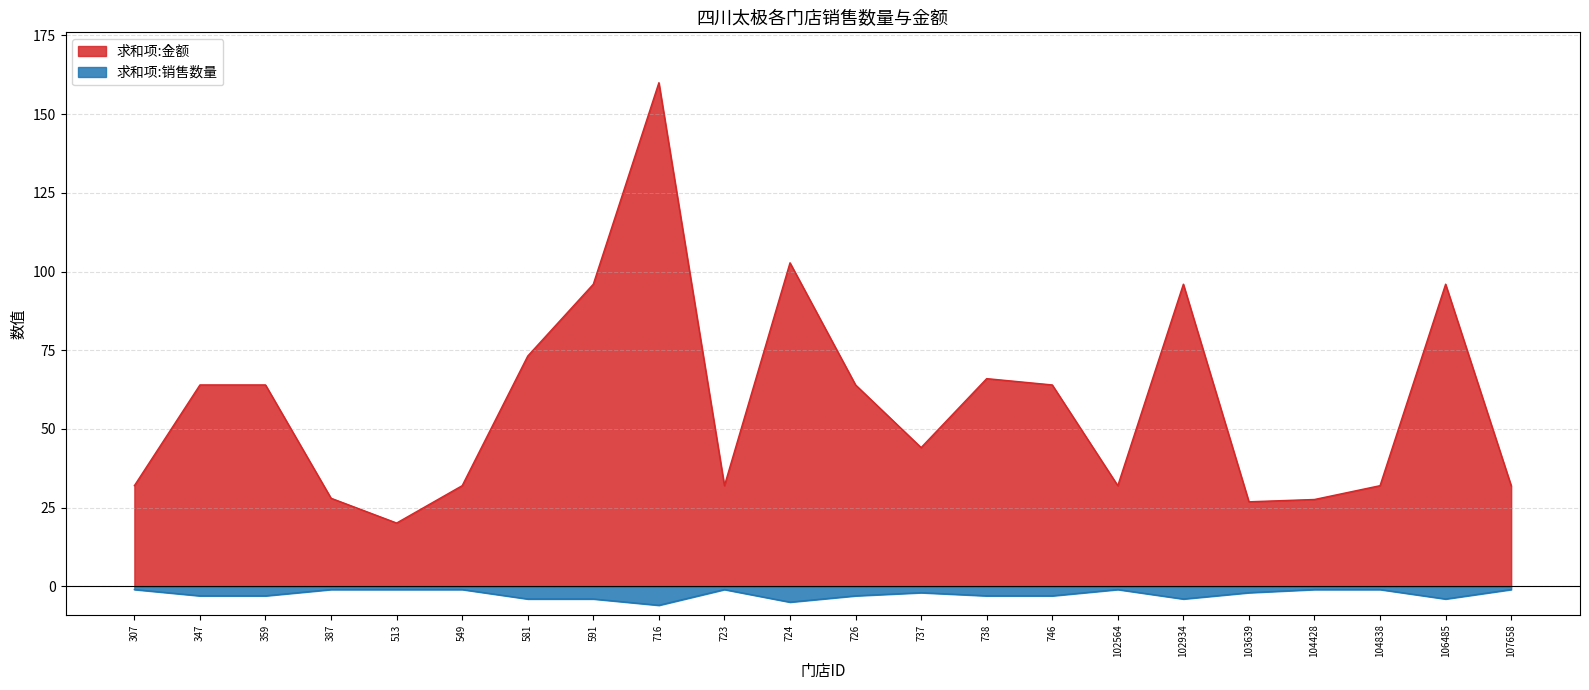

Reading left to right, what are all the values shown in this chart?

求和项:金额: 307=32.0	347=64.0	359=64.0	387=28.0	513=20.1	549=32.0	581=73.2	591=96.0	716=160.0	723=32.0	724=102.8	726=64.0	737=44.1	738=66.0	746=64.0	102564=32.0	102934=96.0	103639=26.9	104428=27.6	104838=32.0	106485=96.0	107658=32.0
求和项:销售数量: 307=-1.0	347=-3.0	359=-3.0	387=-1.0	513=-1.0	549=-1.0	581=-4.0	591=-4.0	716=-6.0	723=-1.0	724=-5.0	726=-3.0	737=-2.0	738=-3.0	746=-3.0	102564=-1.0	102934=-4.0	103639=-2.0	104428=-1.0	104838=-1.0	106485=-4.0	107658=-1.0